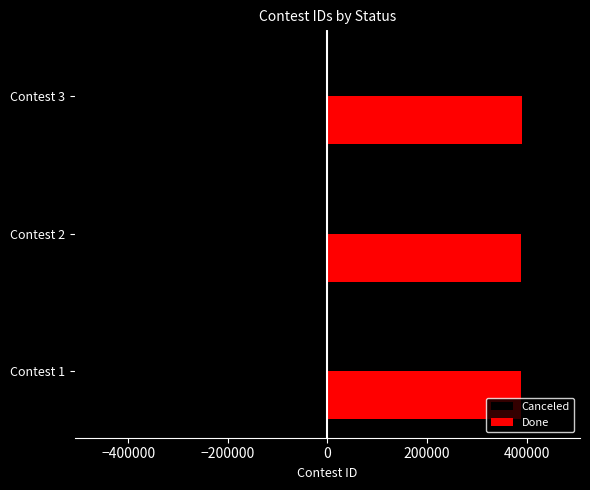

What is the maximum value for Done?

390278